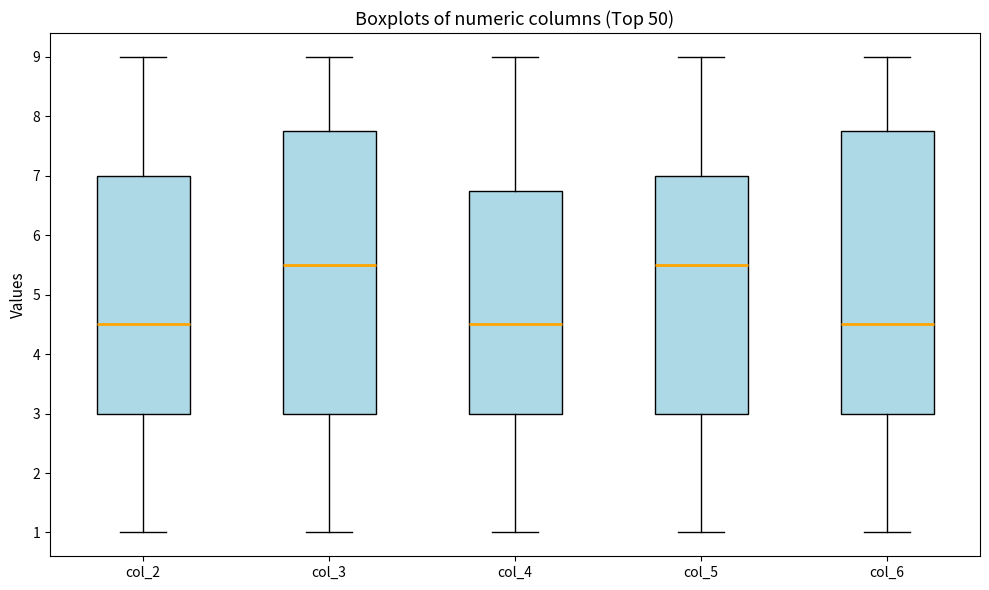

Reading left to right, read every box against the y-axis: the position of its median line, the range the box covers, and the ends of its whiskers. The values are not printed on the chart, so give them approximately, as read against the axis.

col_2: median 4.5, box 3.0 to 7.0, whiskers 1.0 to 9.0
col_3: median 5.5, box 3.0 to 7.8, whiskers 1.0 to 9.0
col_4: median 4.5, box 3.0 to 6.8, whiskers 1.0 to 9.0
col_5: median 5.5, box 3.0 to 7.0, whiskers 1.0 to 9.0
col_6: median 4.5, box 3.0 to 7.8, whiskers 1.0 to 9.0